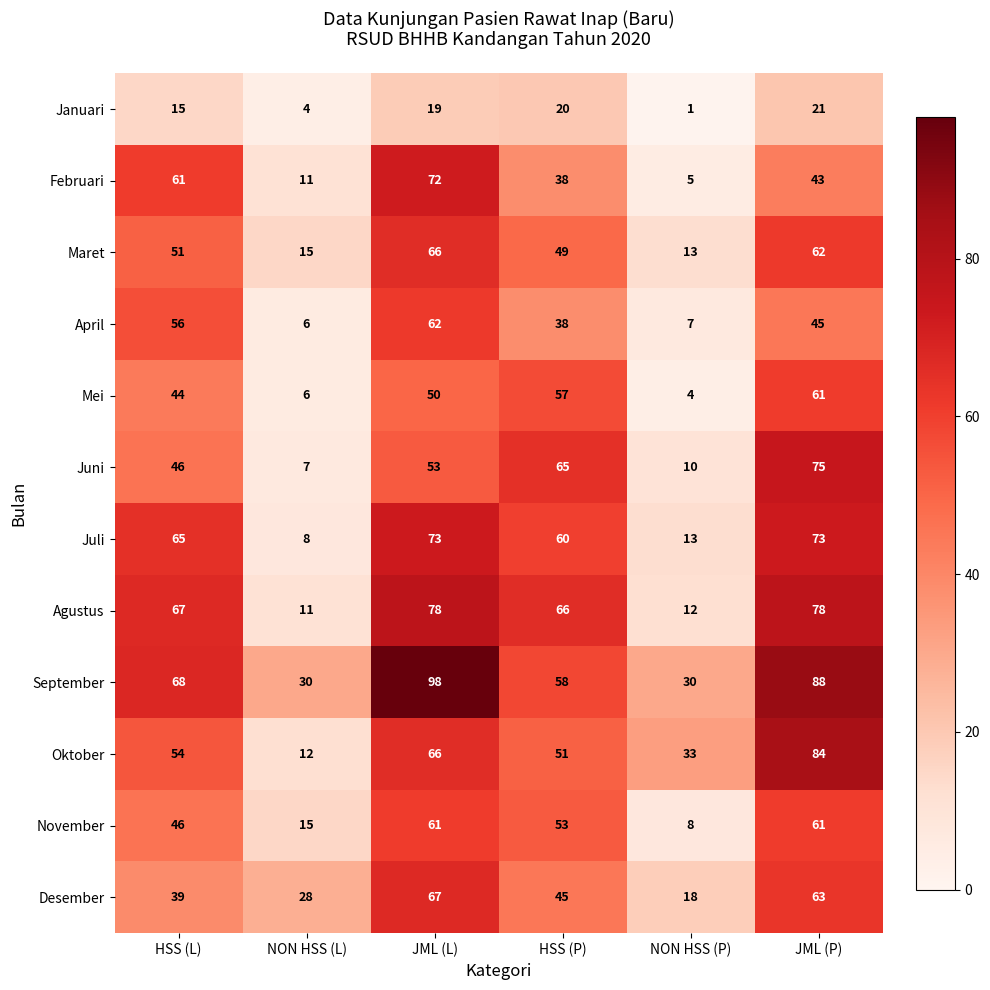

What is the maximum value shown in the chart?

98